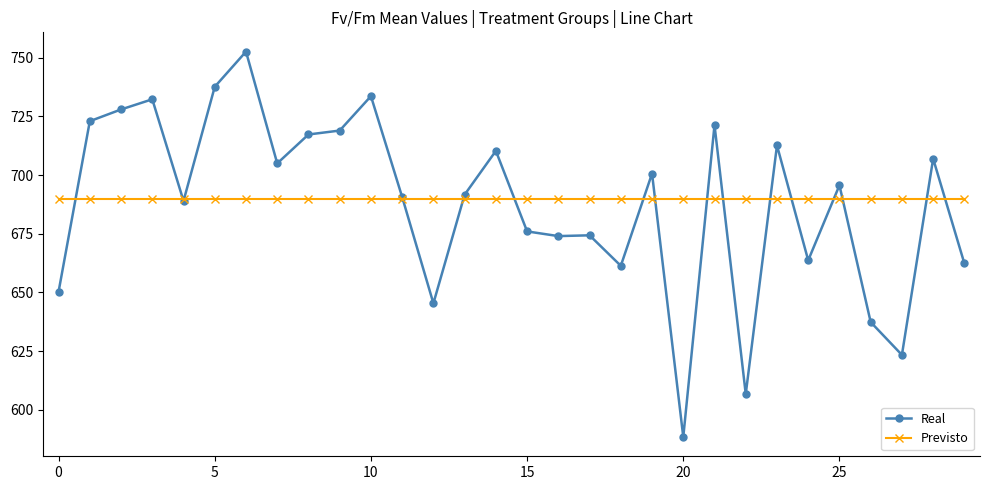

Which series has the largest range (max minus min)?

Real